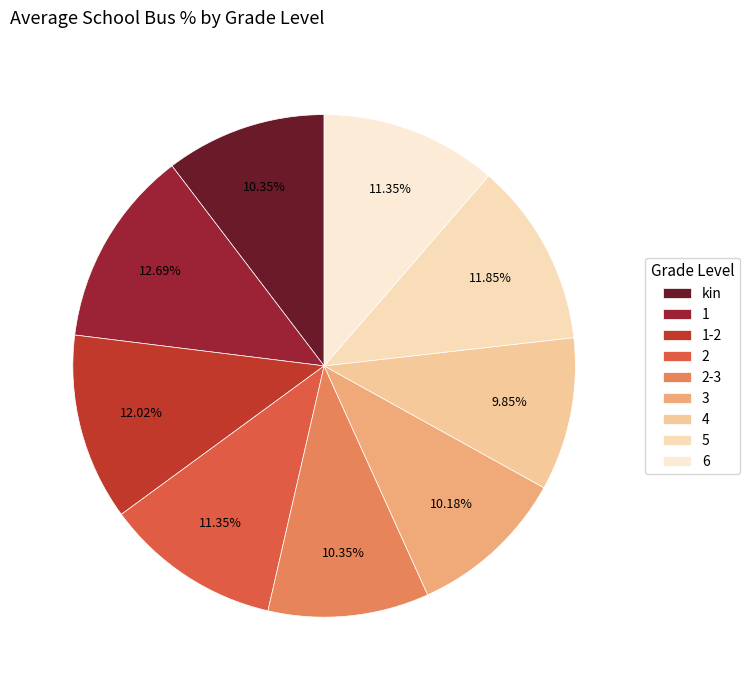

What is the ratio of the value at 1-2 to the value at 2?

1.1